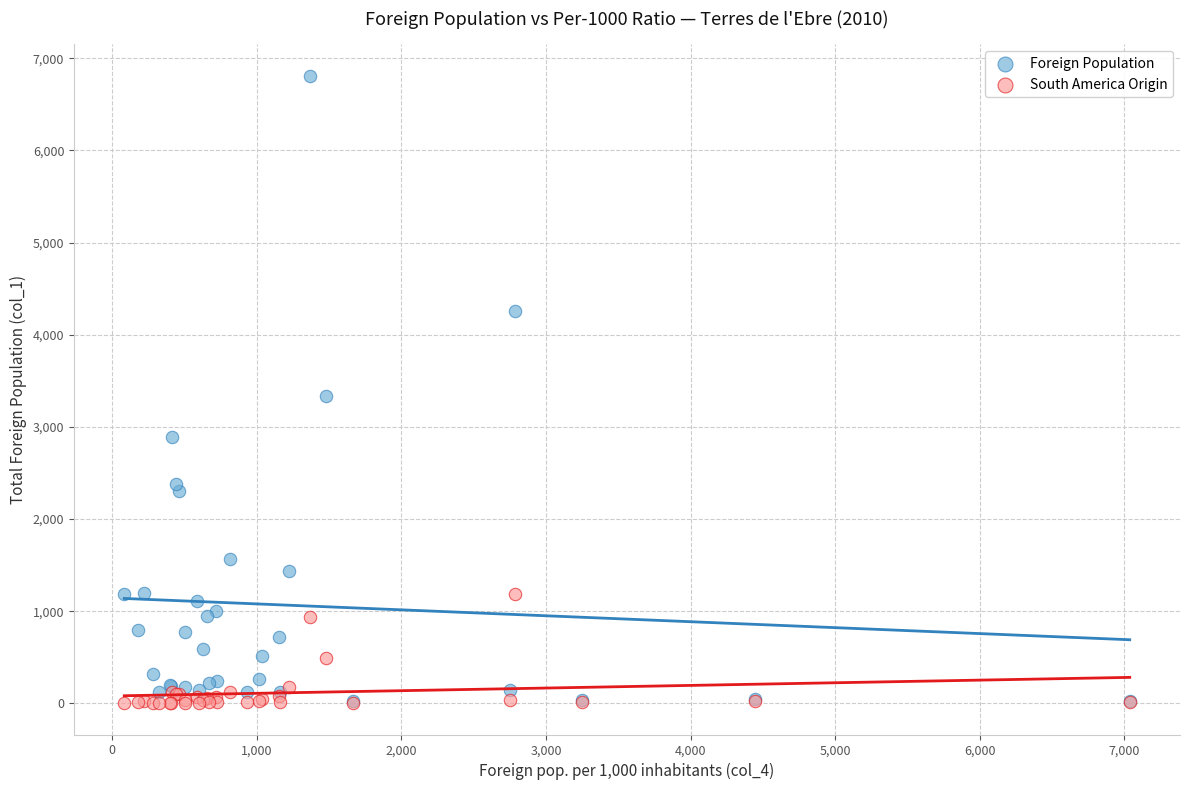

In the Foreign Population series, what Y value is closest to 3419?

3336